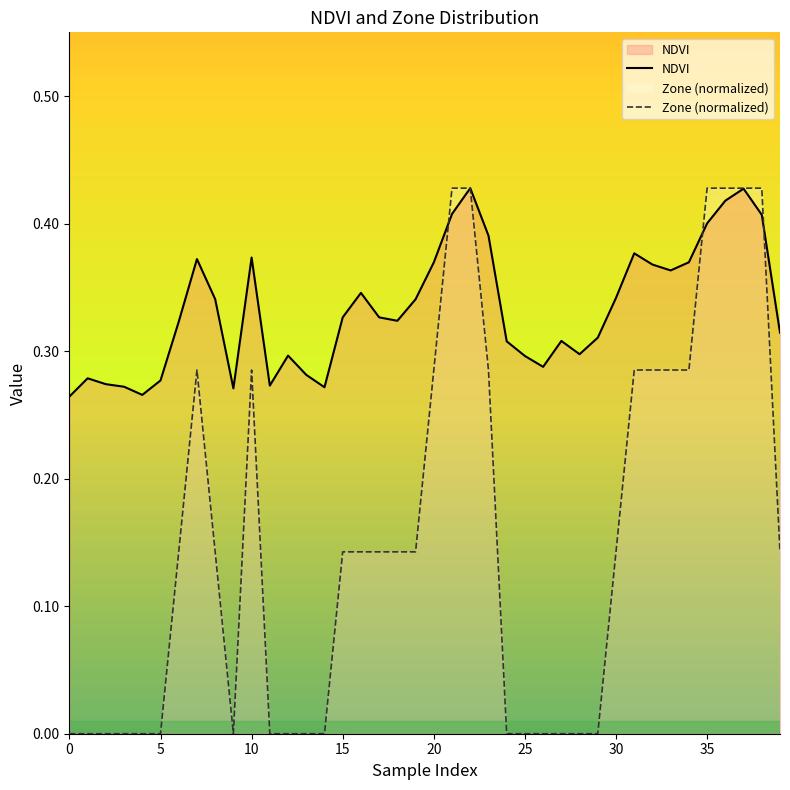

At how many categories does at least one series exceed 0?

40